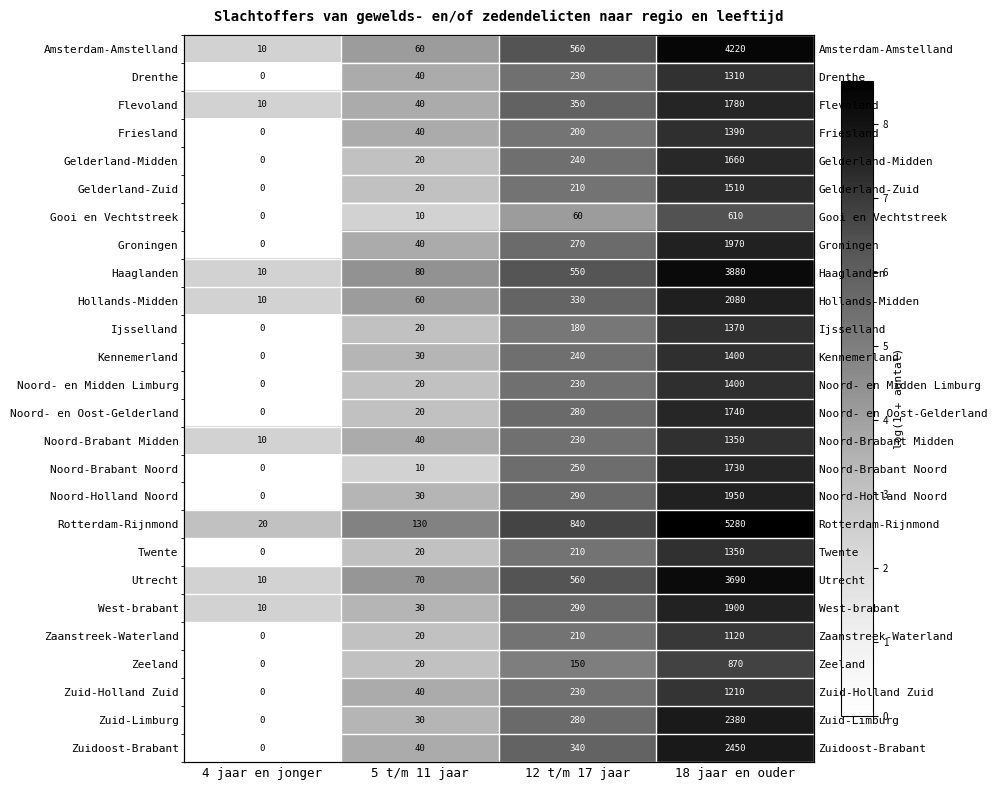

True or false: Friesland has a value of 0.0 at 4 jaar en jonger.

True